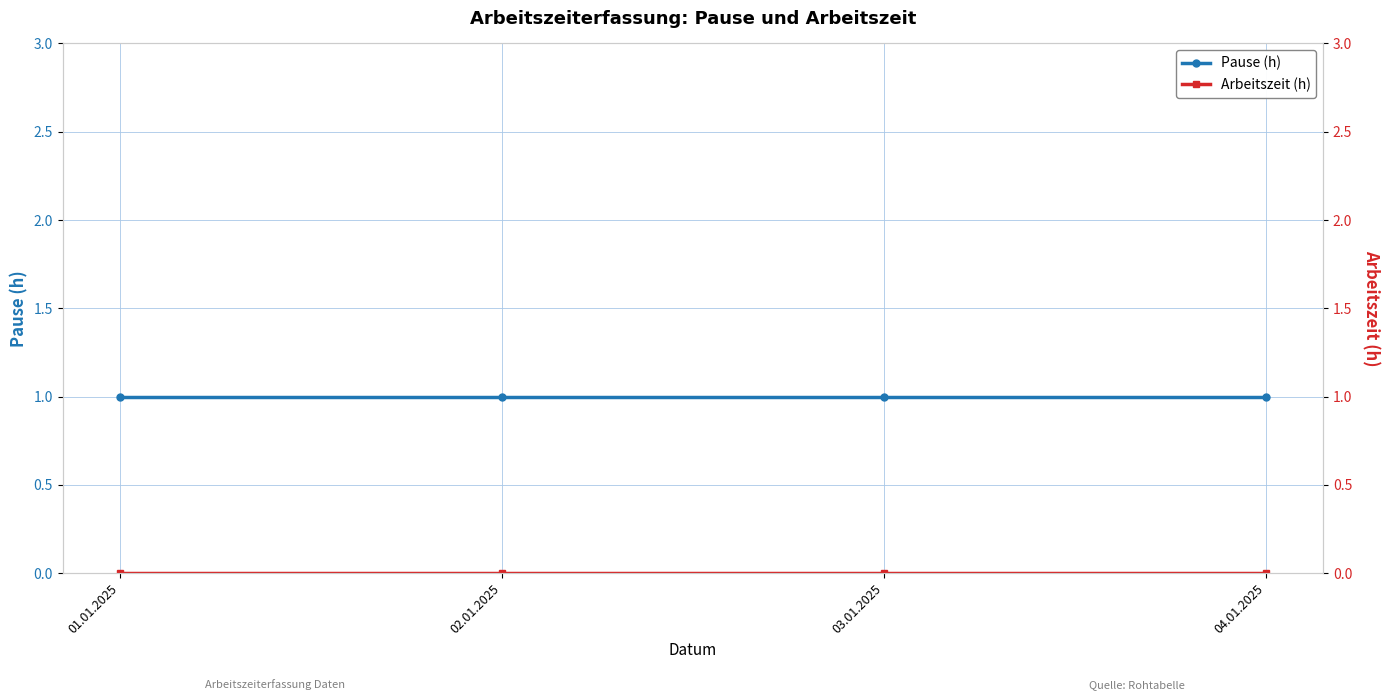

True or false: Arbeitszeit (h) has more than 0 points higher than both neighbors.

False